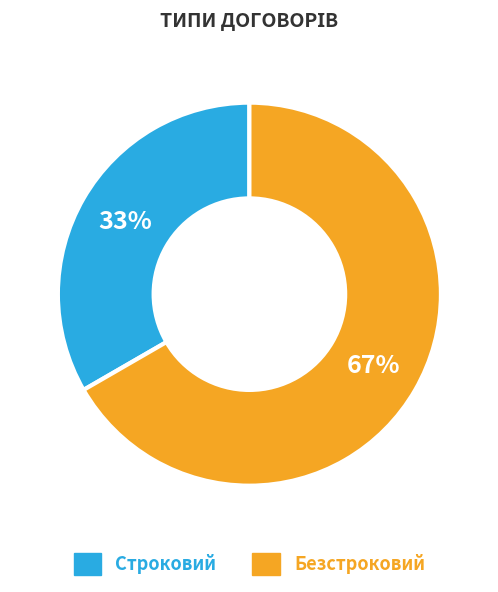

Rank the categories by value from lowest to highest.

Строковий, Безстроковий